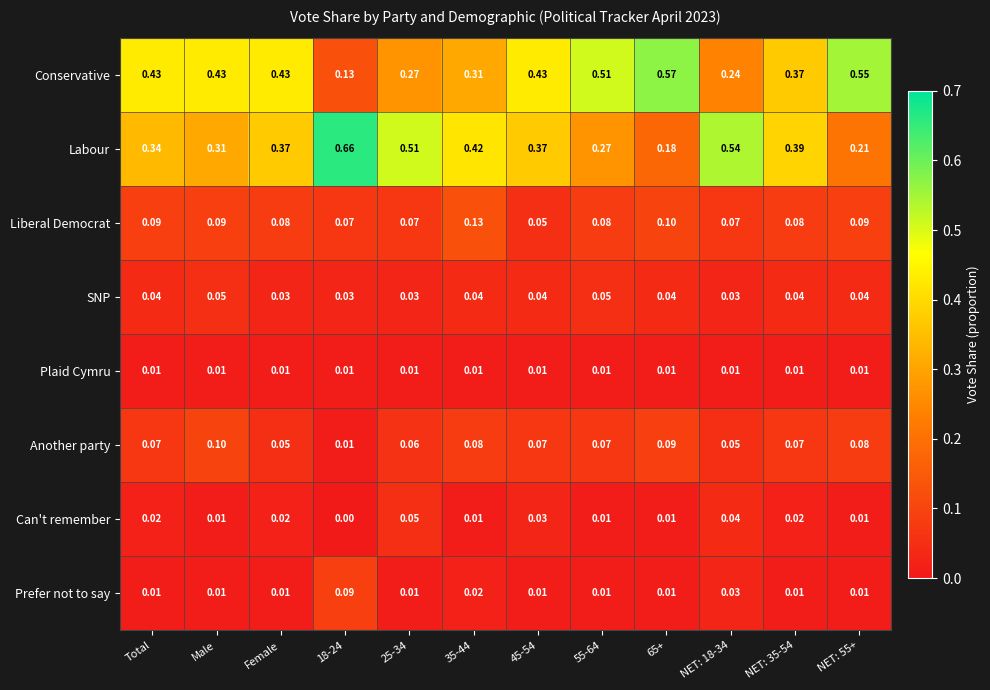

Which series has the largest total across all categories?

Conservative